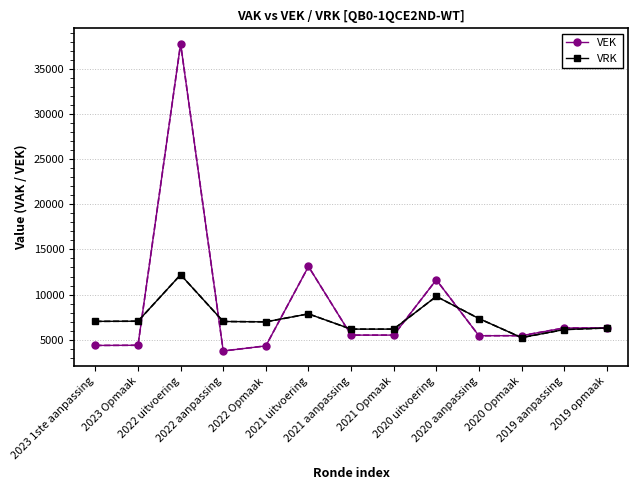

Is it true that VEK equals 4371 at 2023 1ste aanpassing?

True